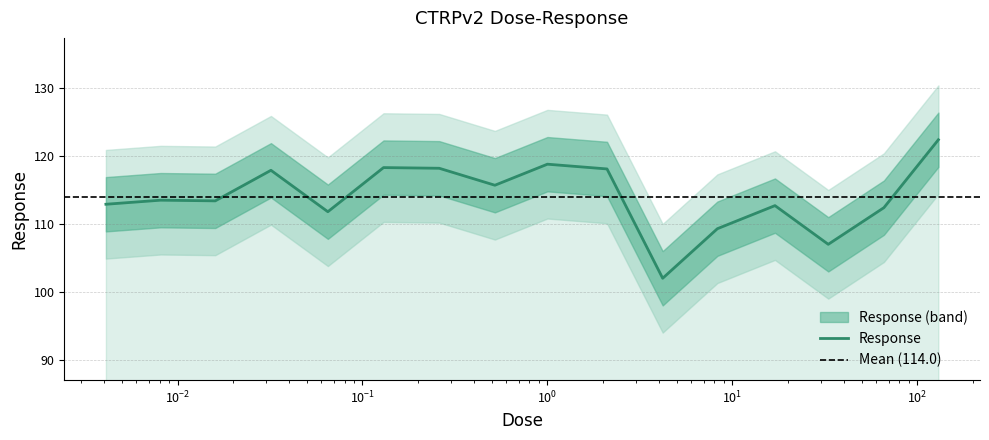

What is the change in value from 0.0081 to 0.52?

+2.2